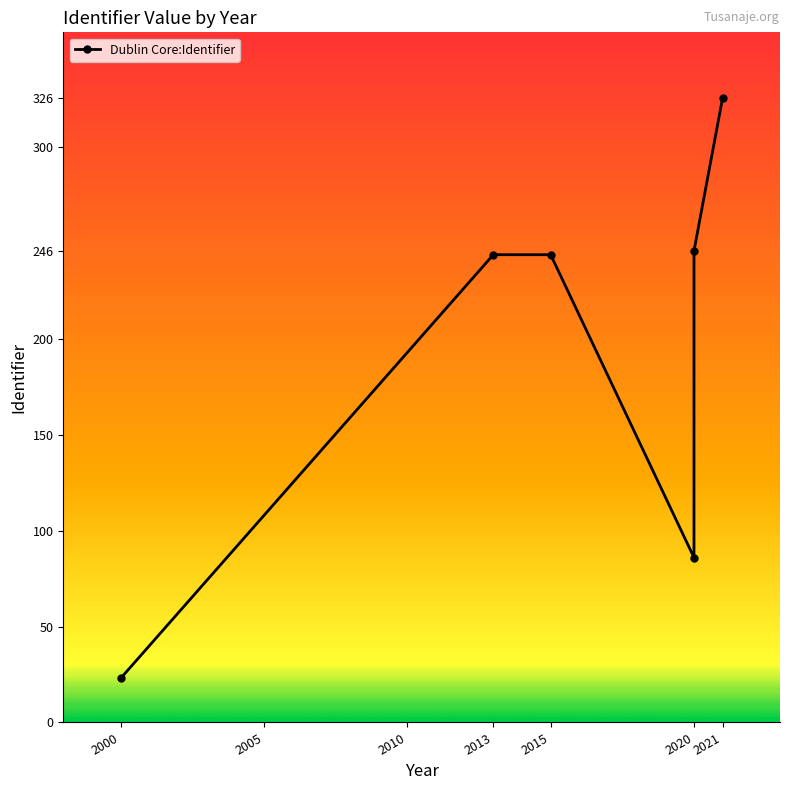

Which has a higher value, 2000 or 2015?

2015